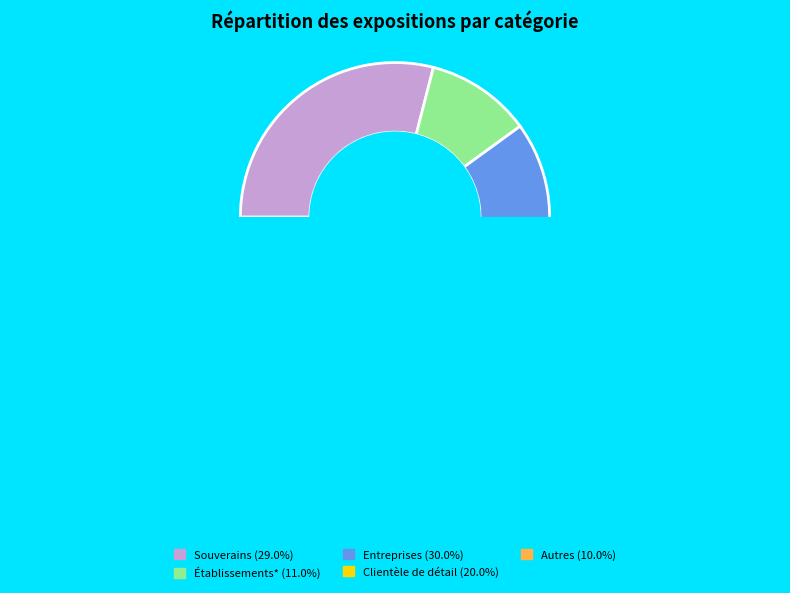

Between Souverains and Clientèle de détail, which is larger?

Souverains